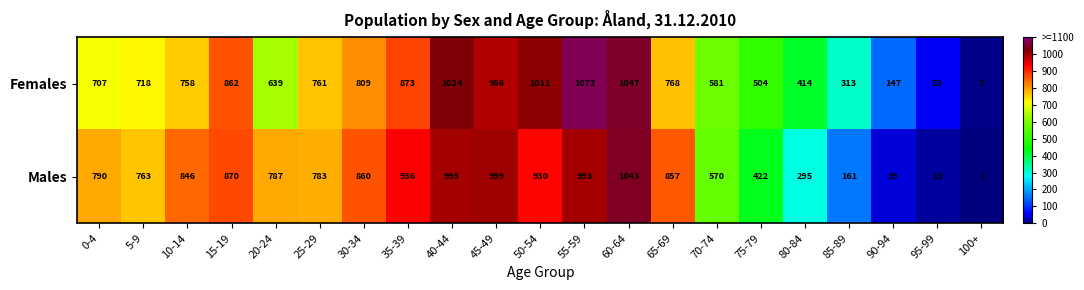

What is the average value of the Females series?

669